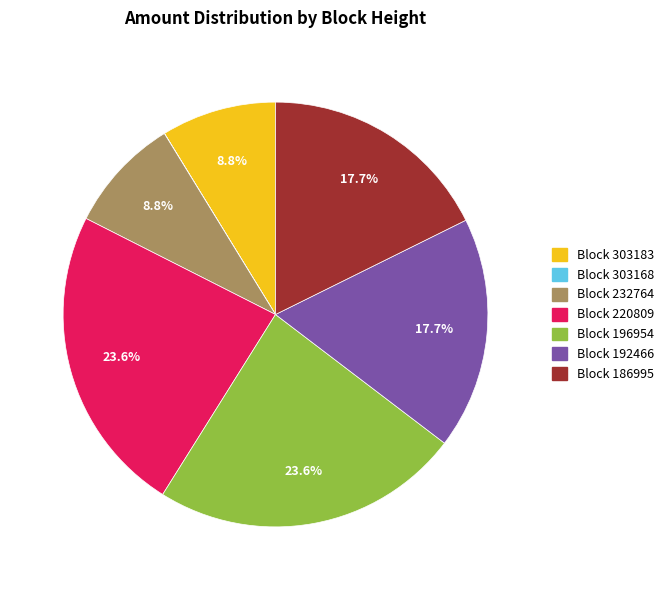

Is there a majority slice in this chart?

No